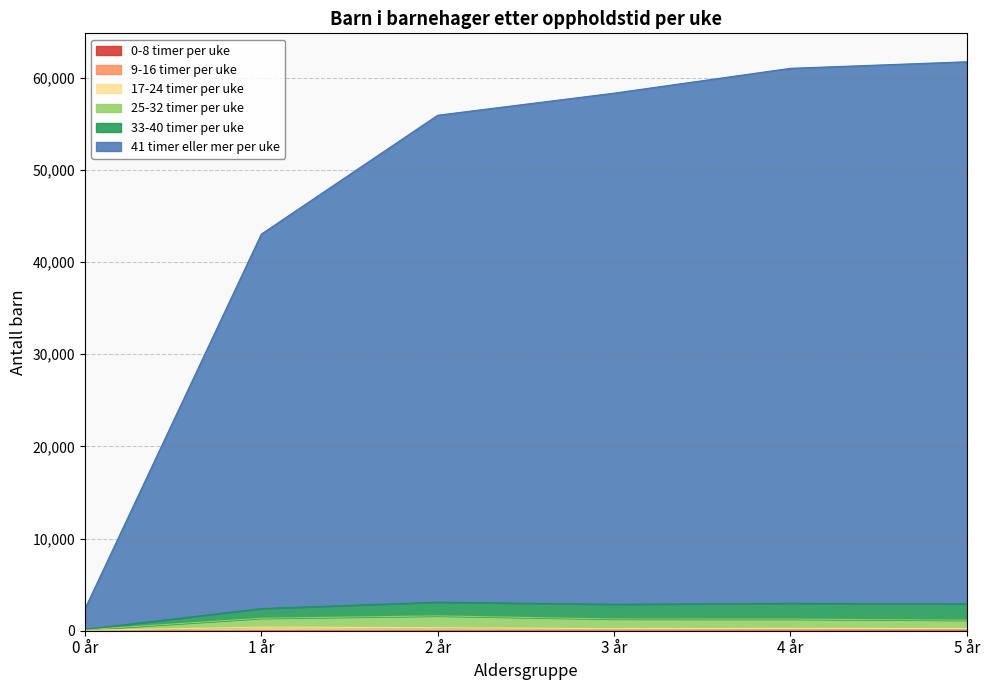

Which has a higher value, 1 år or 0 år?

1 år